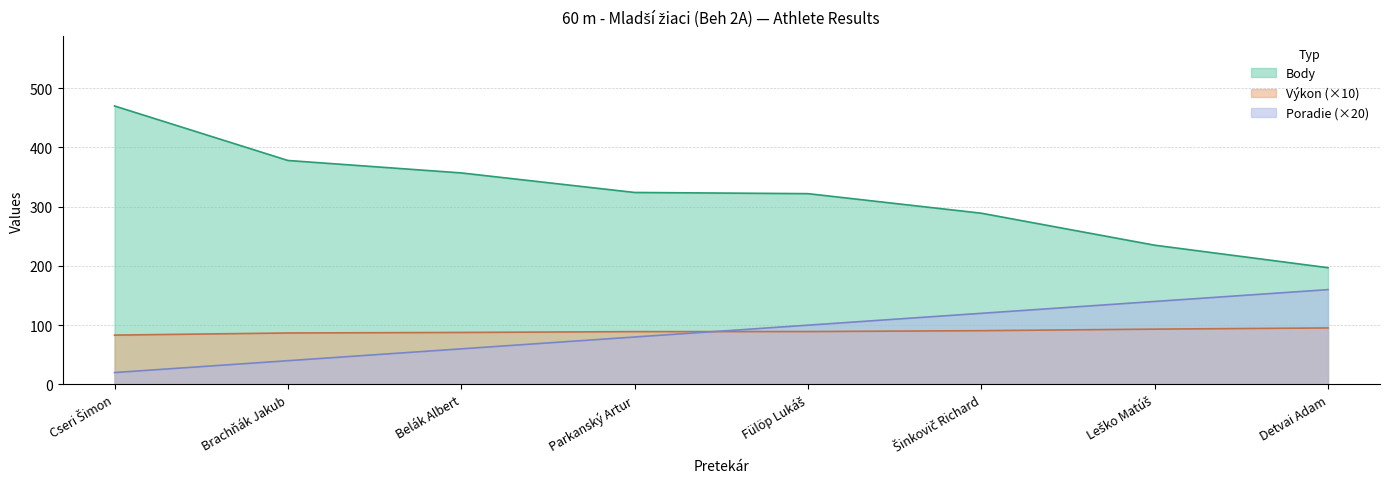

What position from the left is Brachňák Jakub?

2